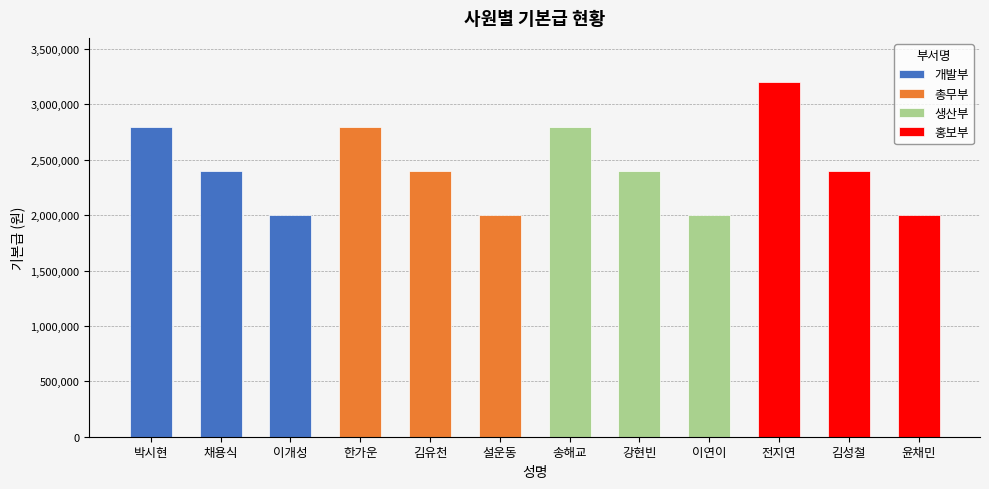

True or false: the data shows 1096880 at 김유천.

False